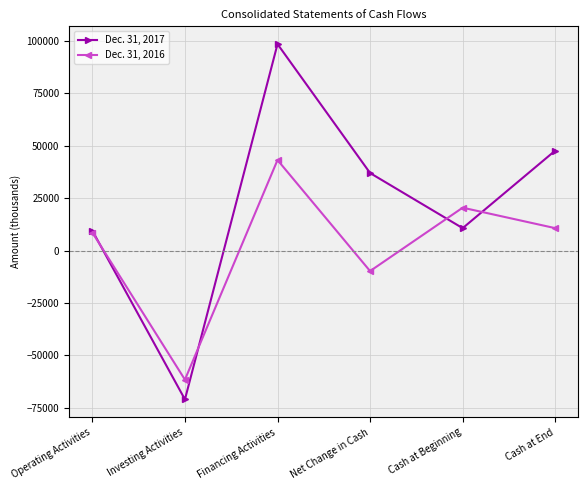

What is the total value across all series at Investing Activities?

-132505